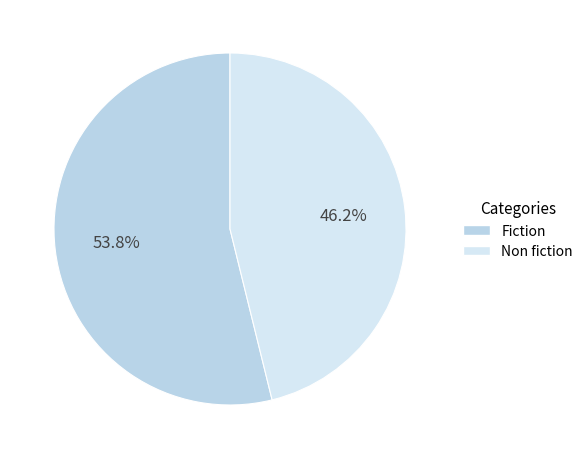

Rank the categories by value from highest to lowest.

Fiction, Non fiction